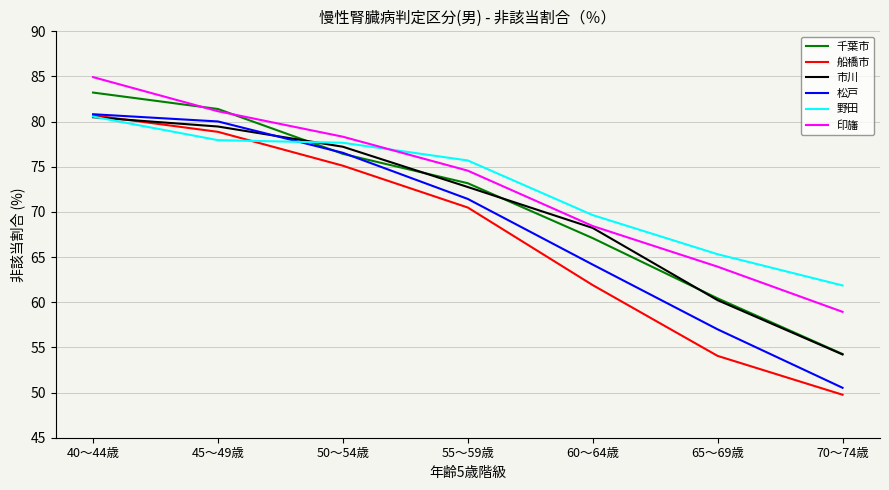

What is the spread (max minus min) of values at 65～69歳?

11.3